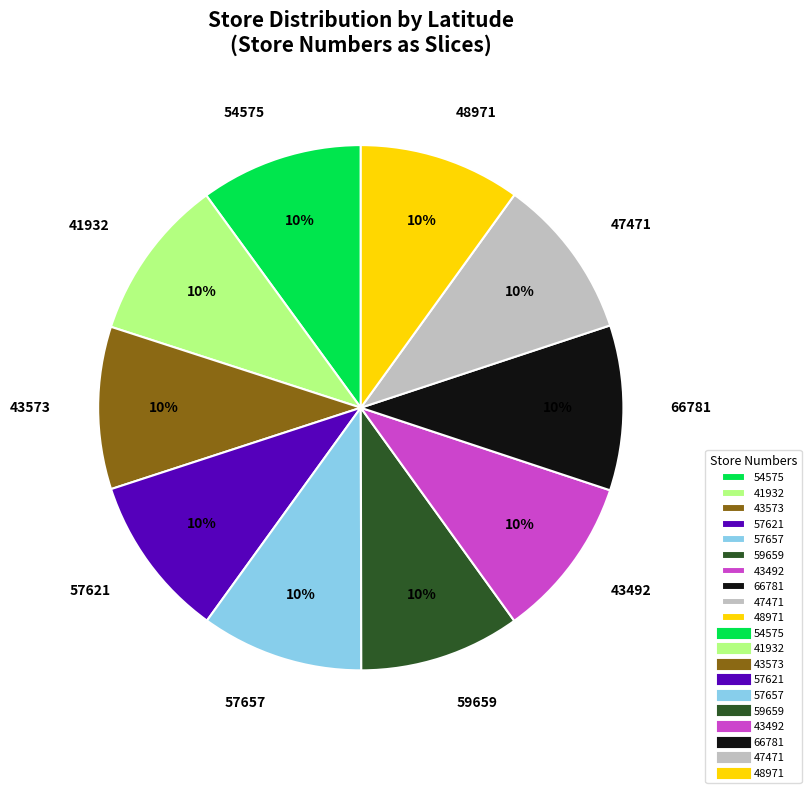

Approximately how many times larger is the value at 43492 compared to 41932?

1.0